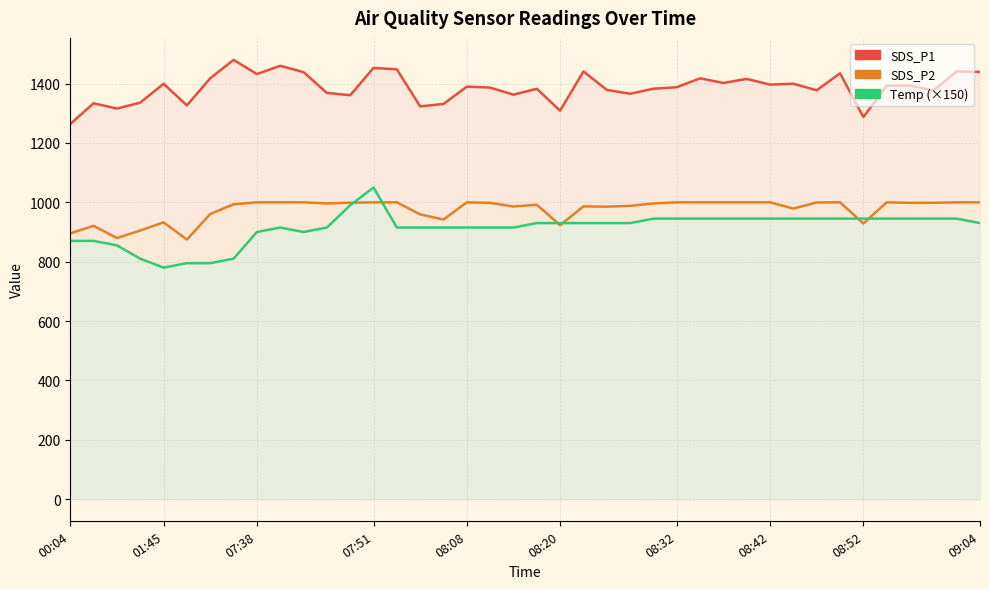

What is the average value of the SDS_P1 series?

1386.2